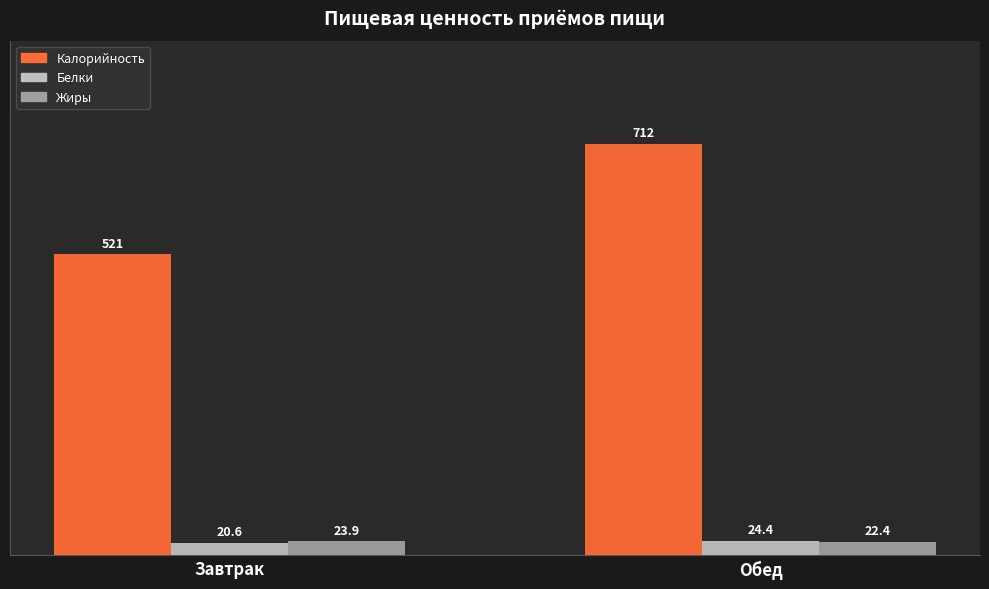

At which label does Калорийность reach its peak?

Обед